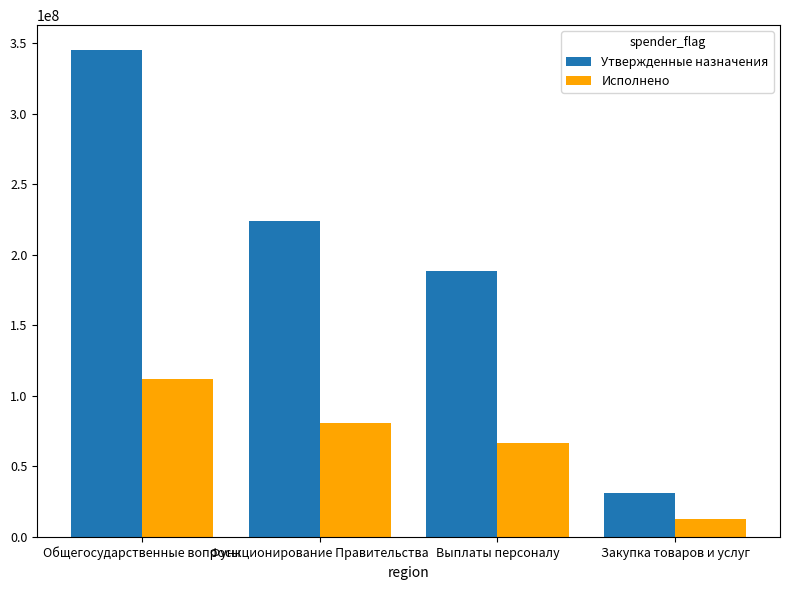

Reading left to right, transcribe all the data shown in this chart.

Утвержденные назначения: 345431000.0	224140800.0	188513000.0	31473800.0
Исполнено: 111997961.2	80802991.2	66480586.0	12938951.0